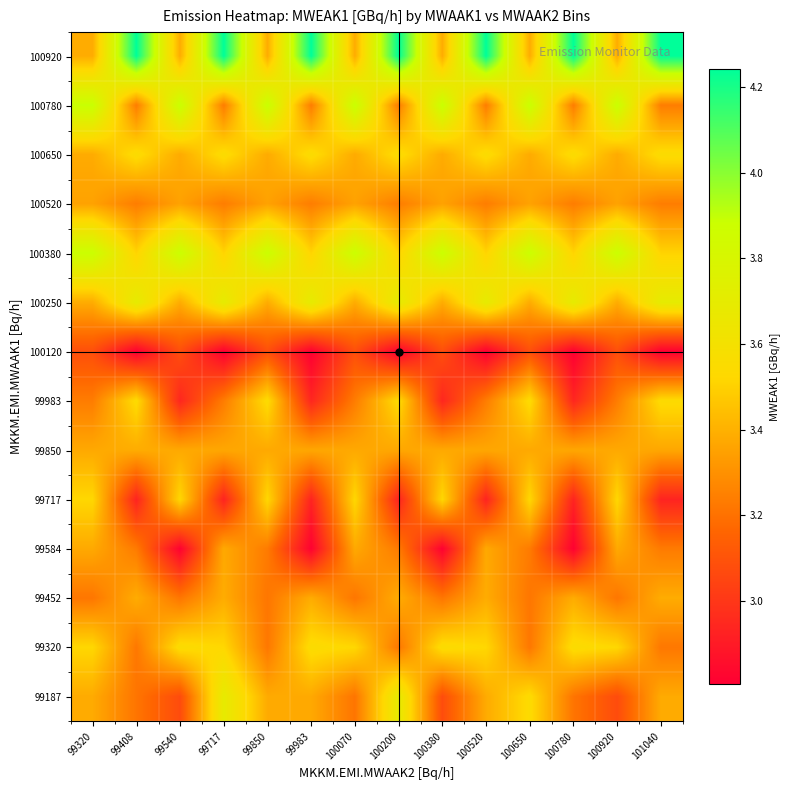

Count the number of data series in this chart.

14